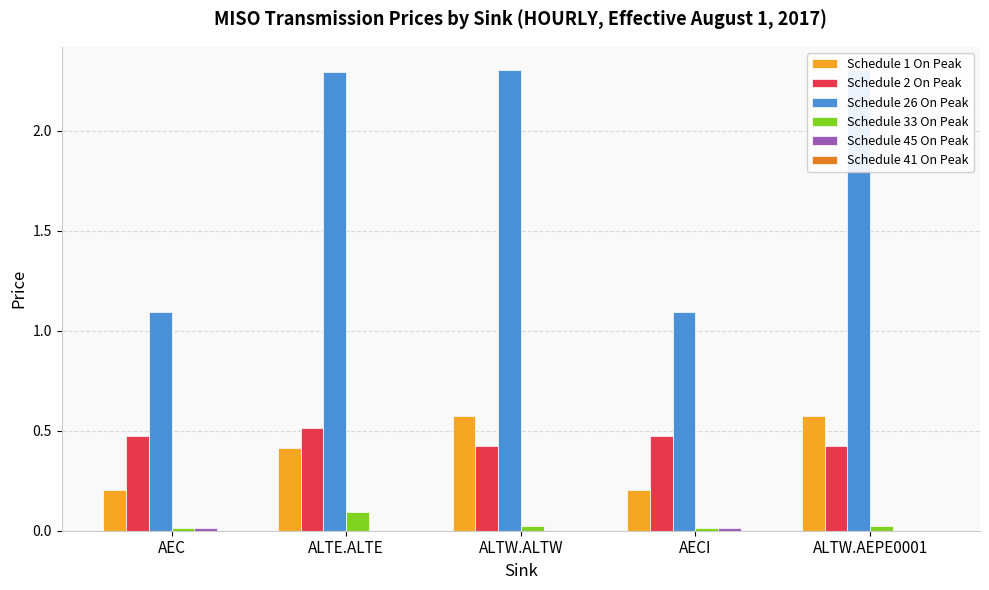

What is the sum of all Schedule 1 On Peak values?

2.0